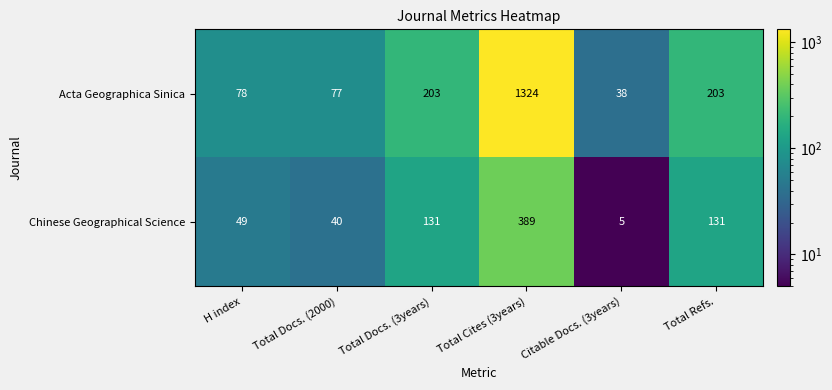

Rank the series by their maximum value, from highest to lowest.

Acta Geographica Sinica, Chinese Geographical Science